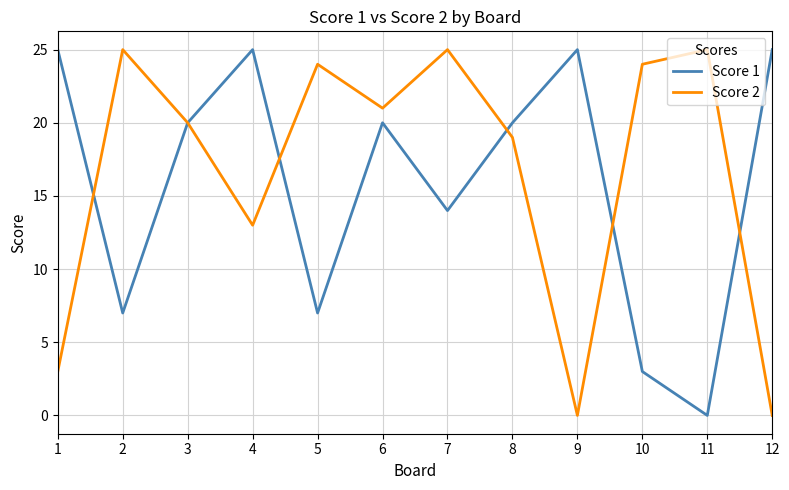

What is the average value of the Score 2 series?

17